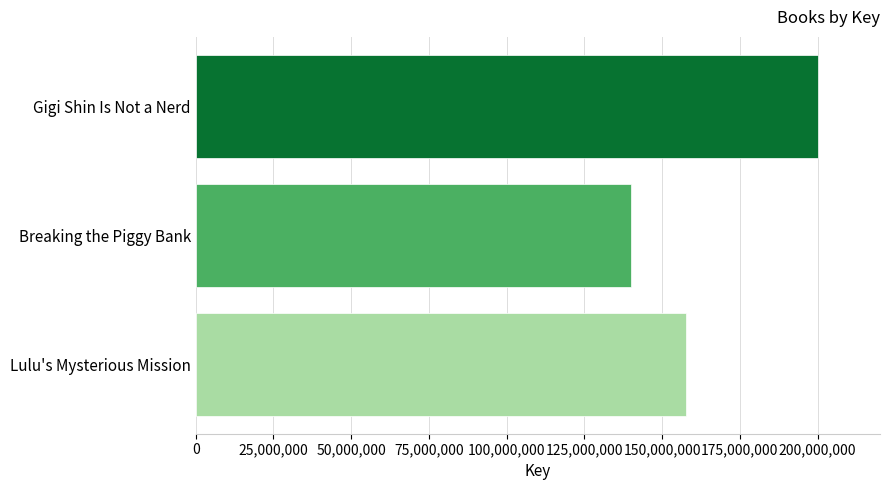

What is the average value?

165931078